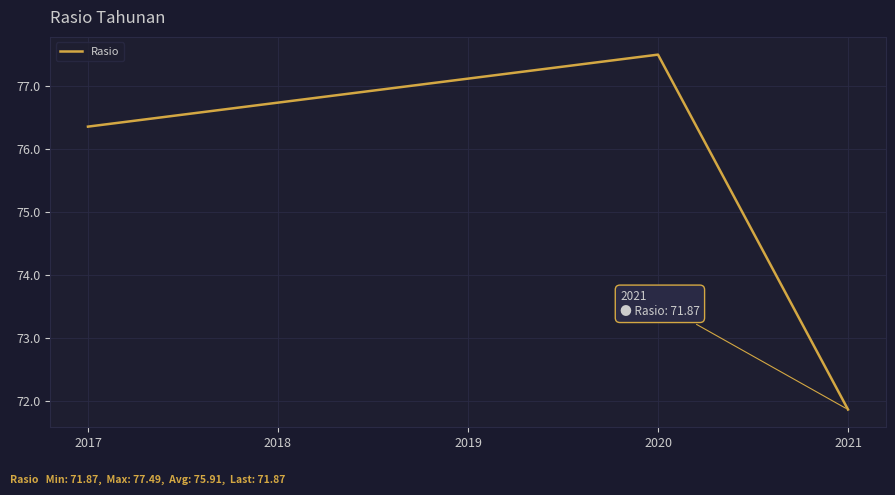

At which label is the value closest to 74?

2021